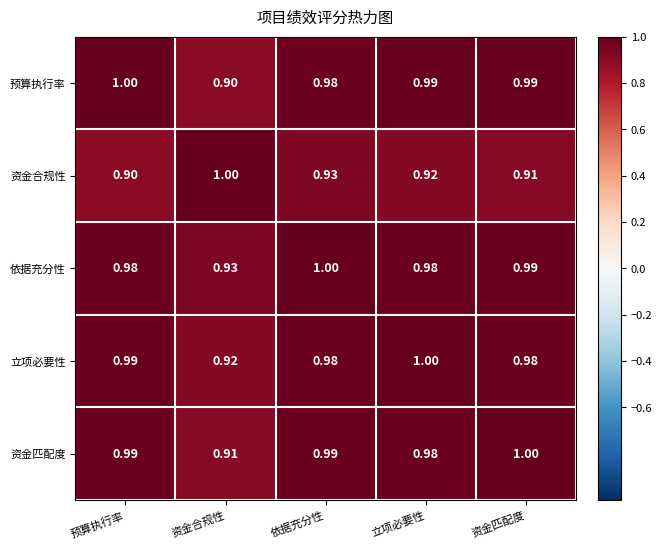

Rank the categories by 资金合规性 value from lowest to highest.

预算执行率, 资金匹配度, 立项必要性, 依据充分性, 资金合规性